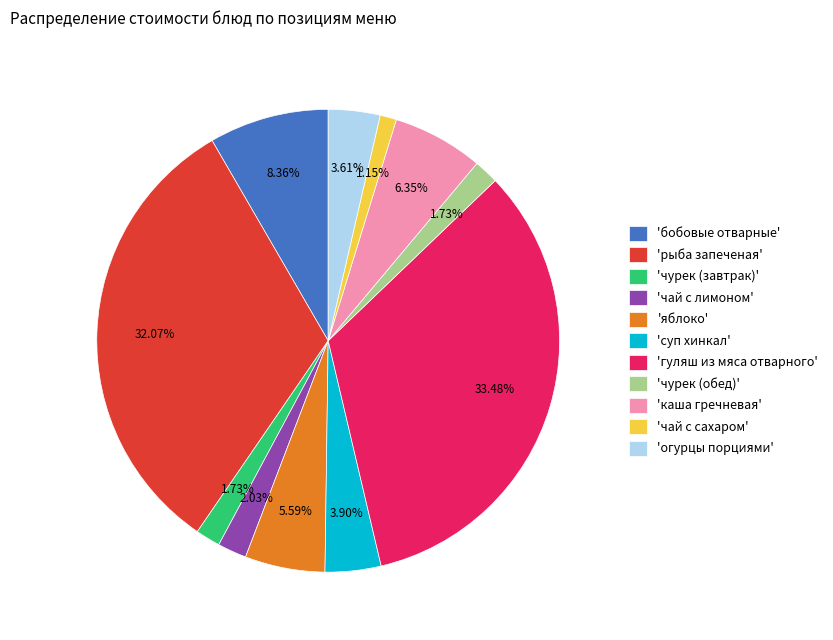

Between 'чурек (завтрак)' and 'каша гречневая', which is larger?

'каша гречневая'